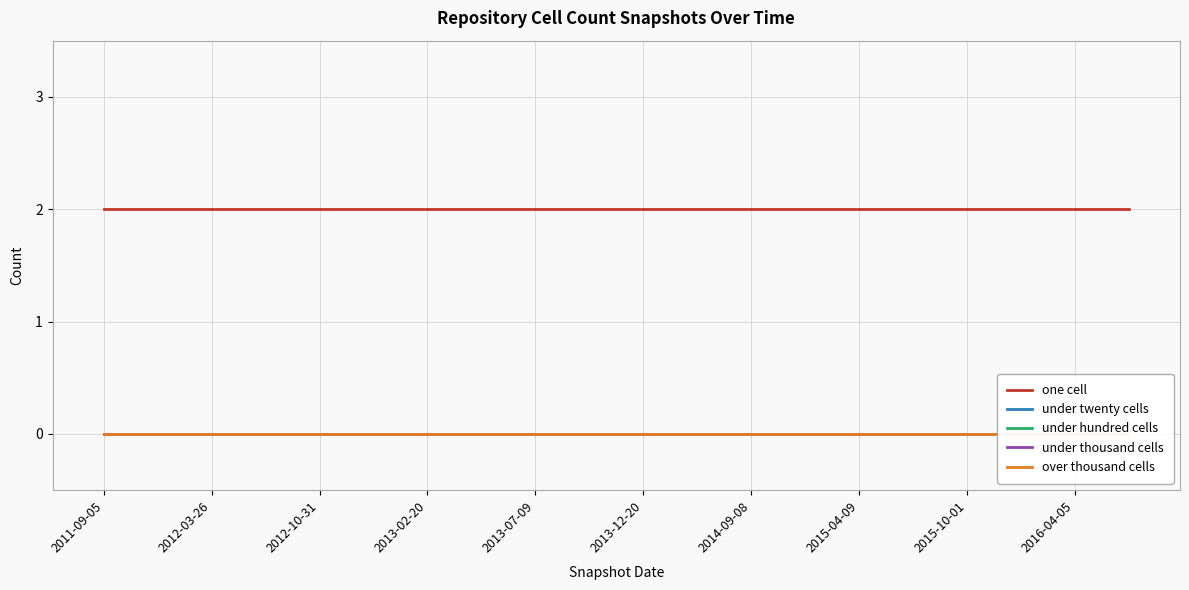

Which category has the lowest value in the under thousand cells series?

2011-09-05